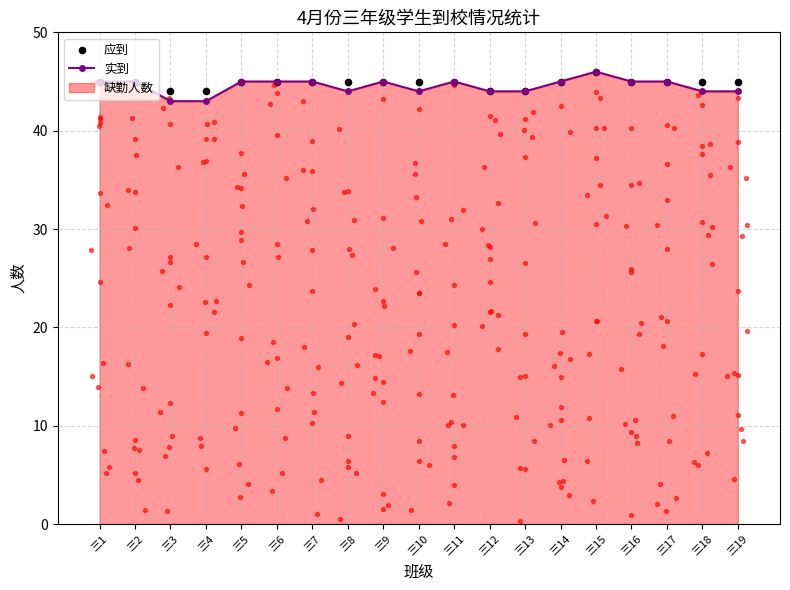

At how many categories does at least one series exceed 43?

19